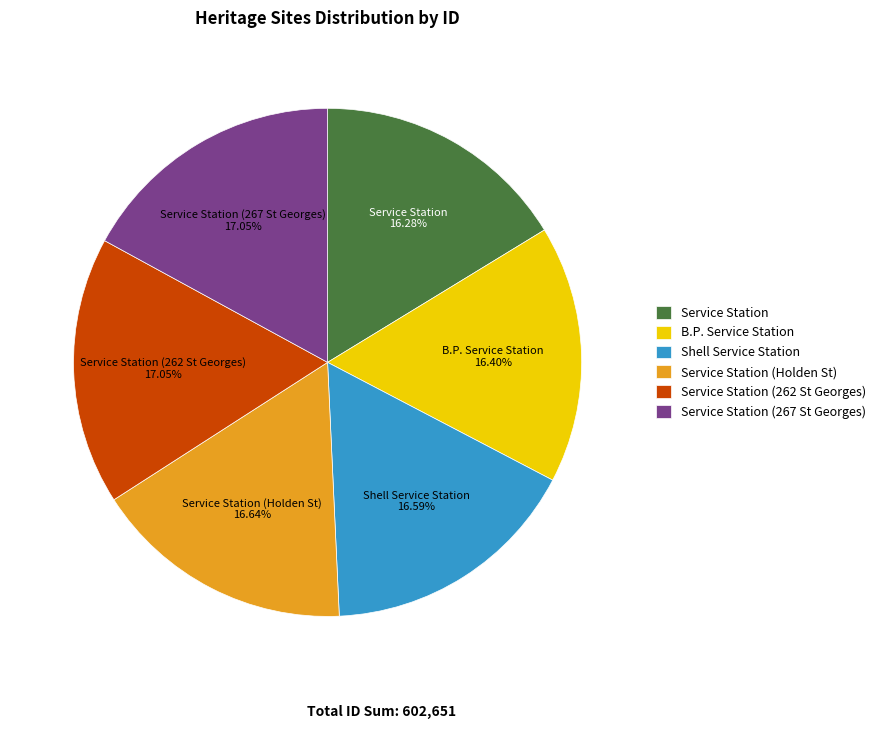

To the nearest percent, what percentage of the pie is B.P. Service Station?

16%